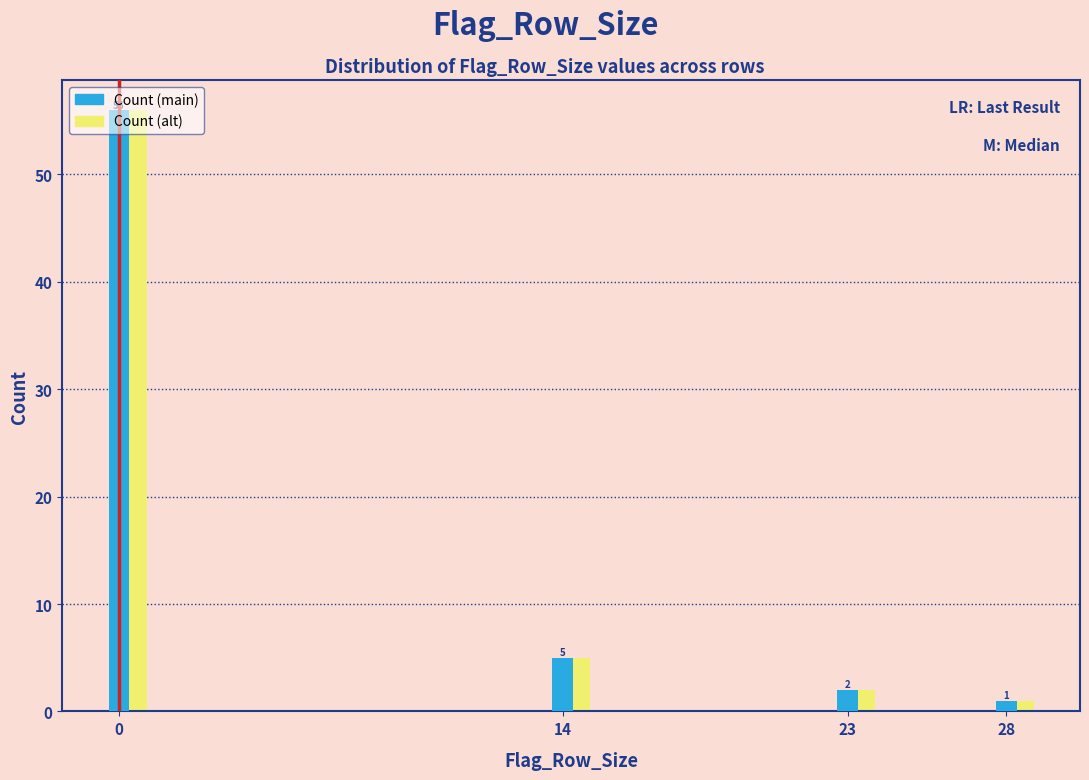

At which category does the chart reach its minimum across all series?

28